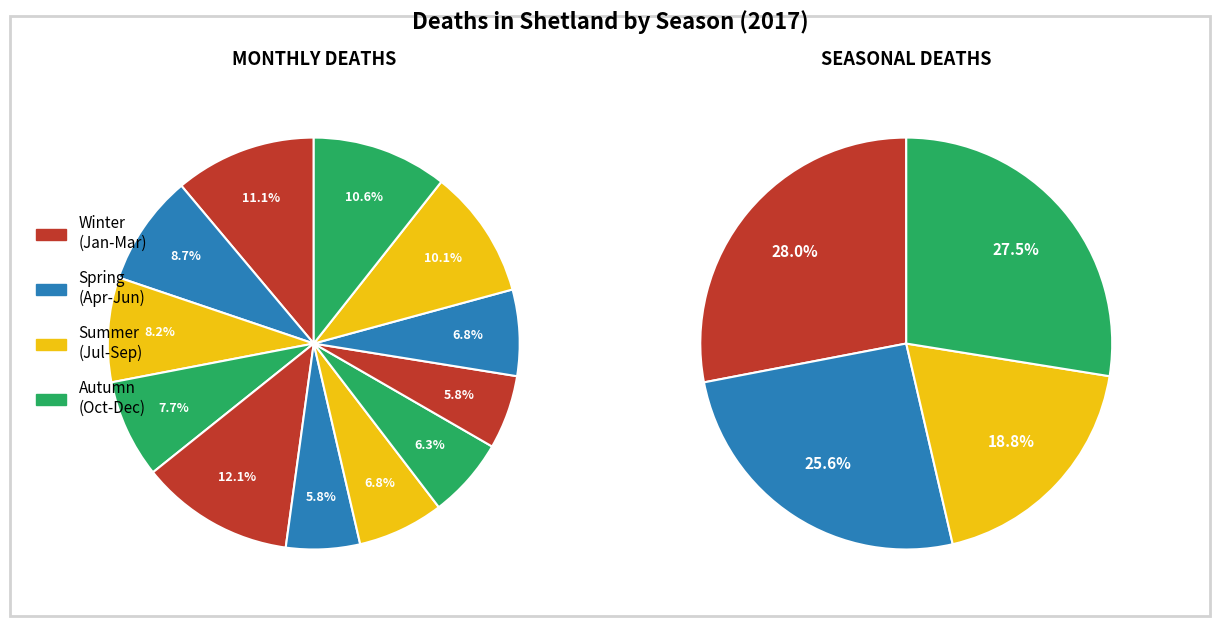

Rank the categories by value from lowest to highest.

Jun, Sep, Aug, Jul, Oct, Apr, Mar, Feb, Nov, Dec, Jan, May